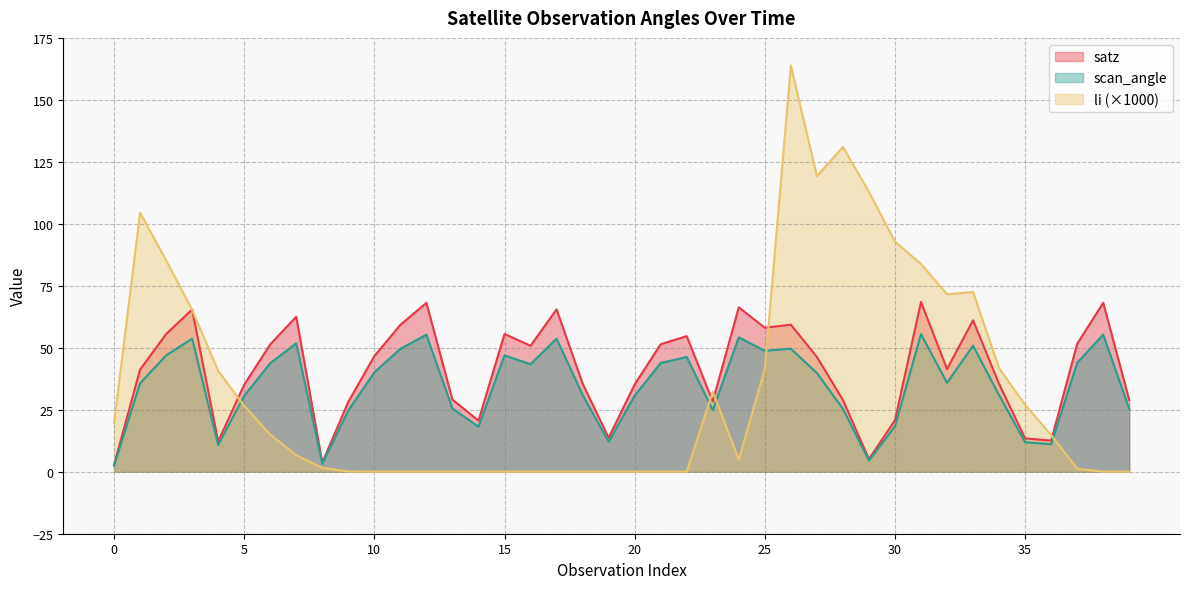

Is the value of scan_angle at 14 greater than the value of satz at 0?

Yes